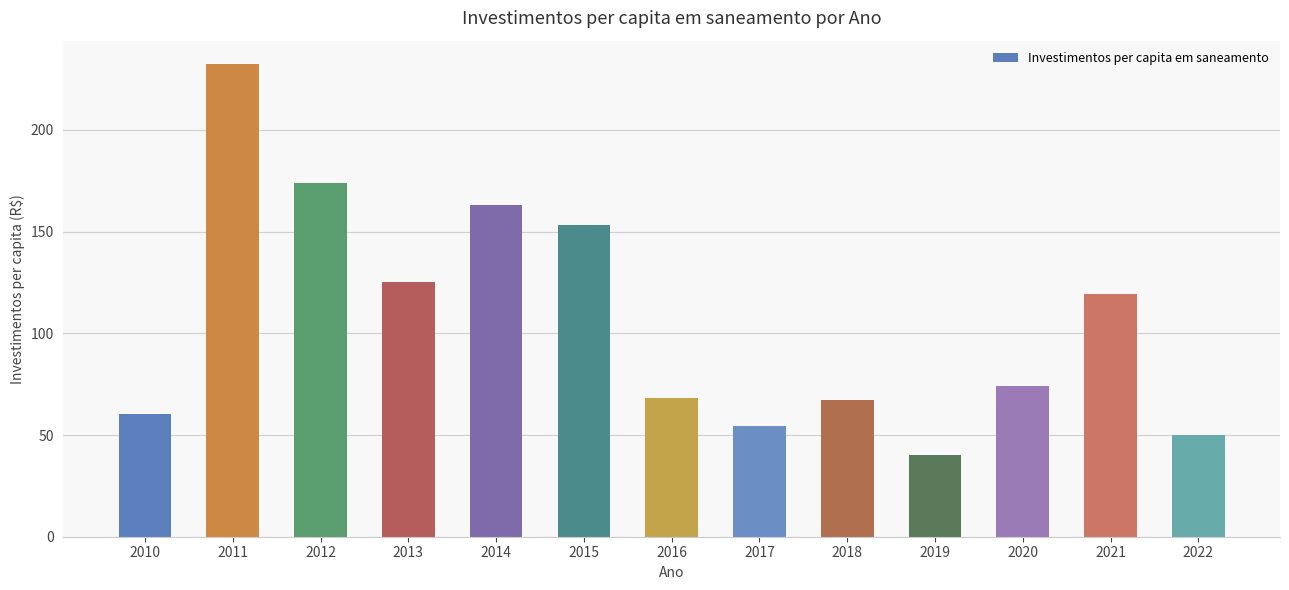

What is the difference between the maximum and minimum values?

191.9